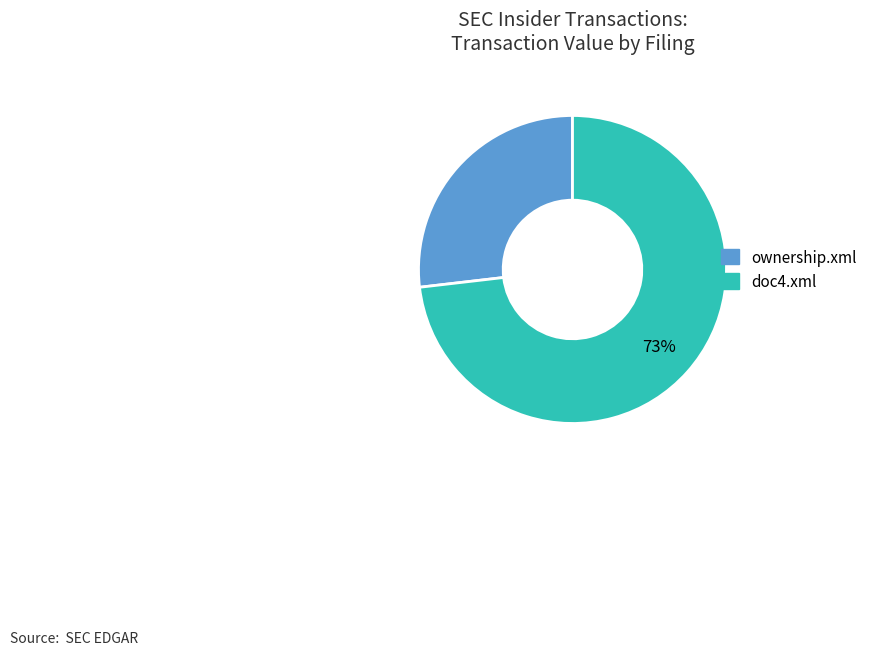

Is it true that ownership.xml is 27% of the pie?

True